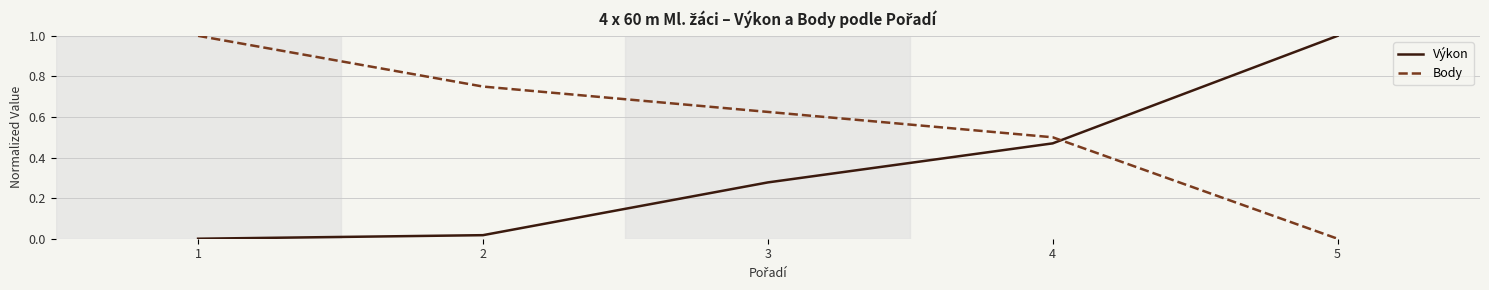

Is it true that Výkon equals 0.0 at 1?

True